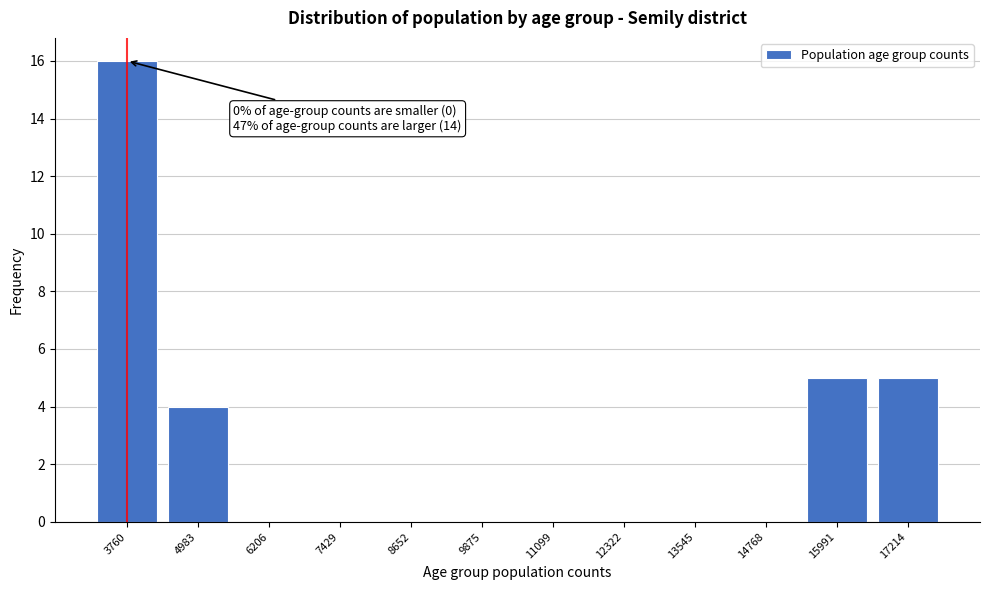

Reading right to left, list all the values displayed in this chart.

17214=5	15991=5	14768=0	13545=0	12322=0	11099=0	9875=0	8652=0	7429=0	6206=0	4983=4	3760=16